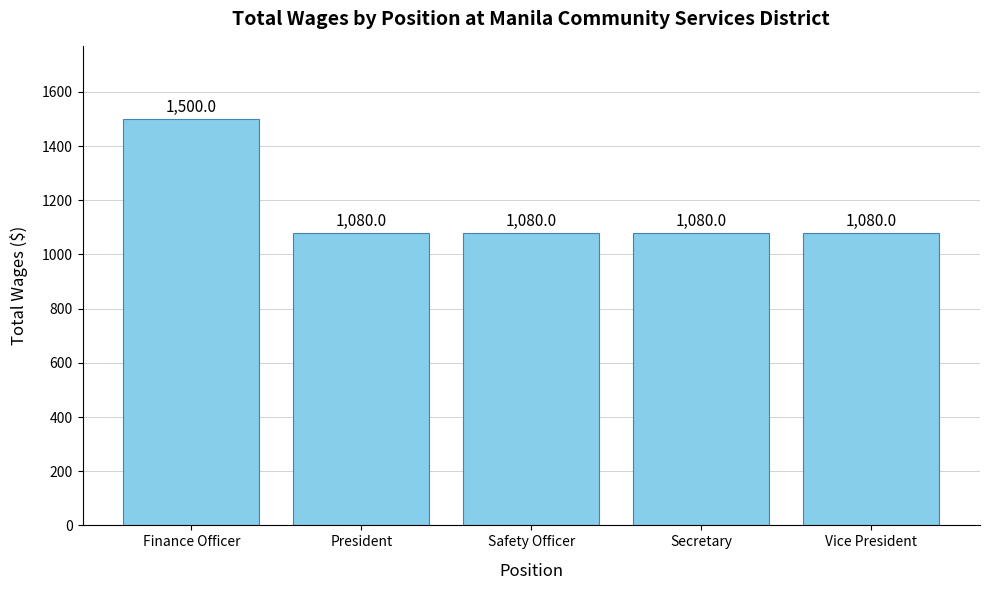

How many bars are there in total?

5